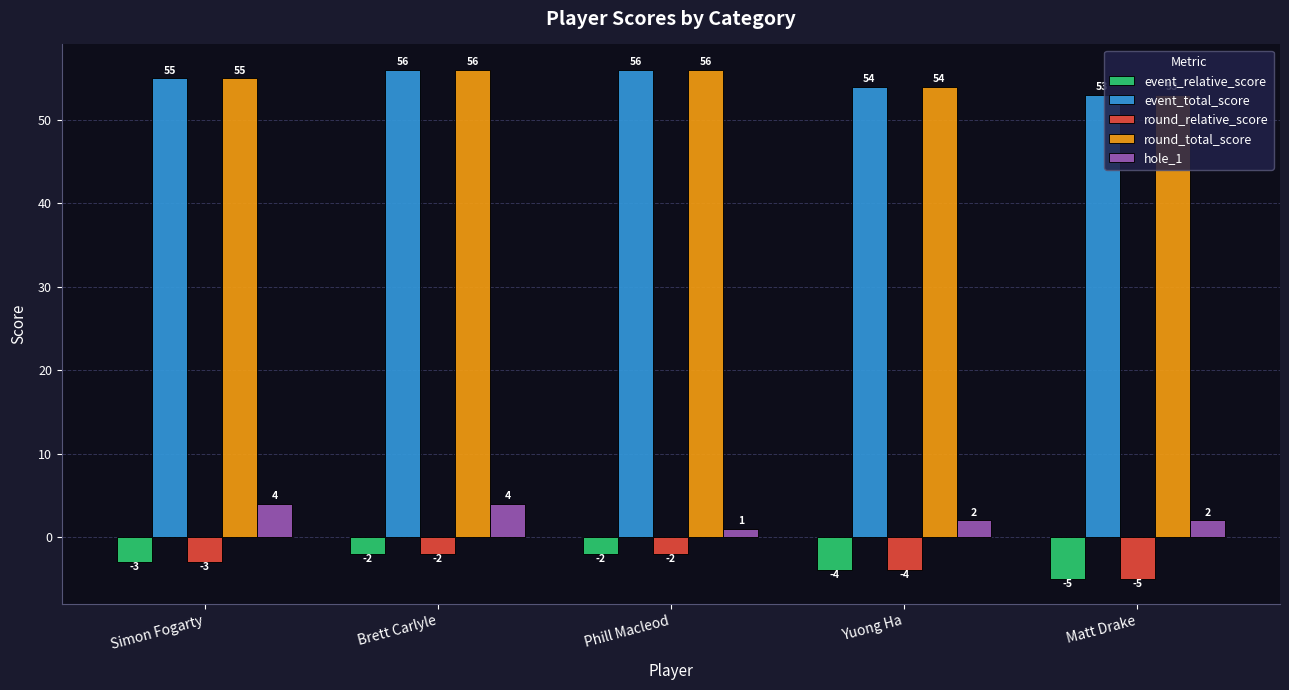

What is the difference between the highest and lowest values at Phill Macleod?

58